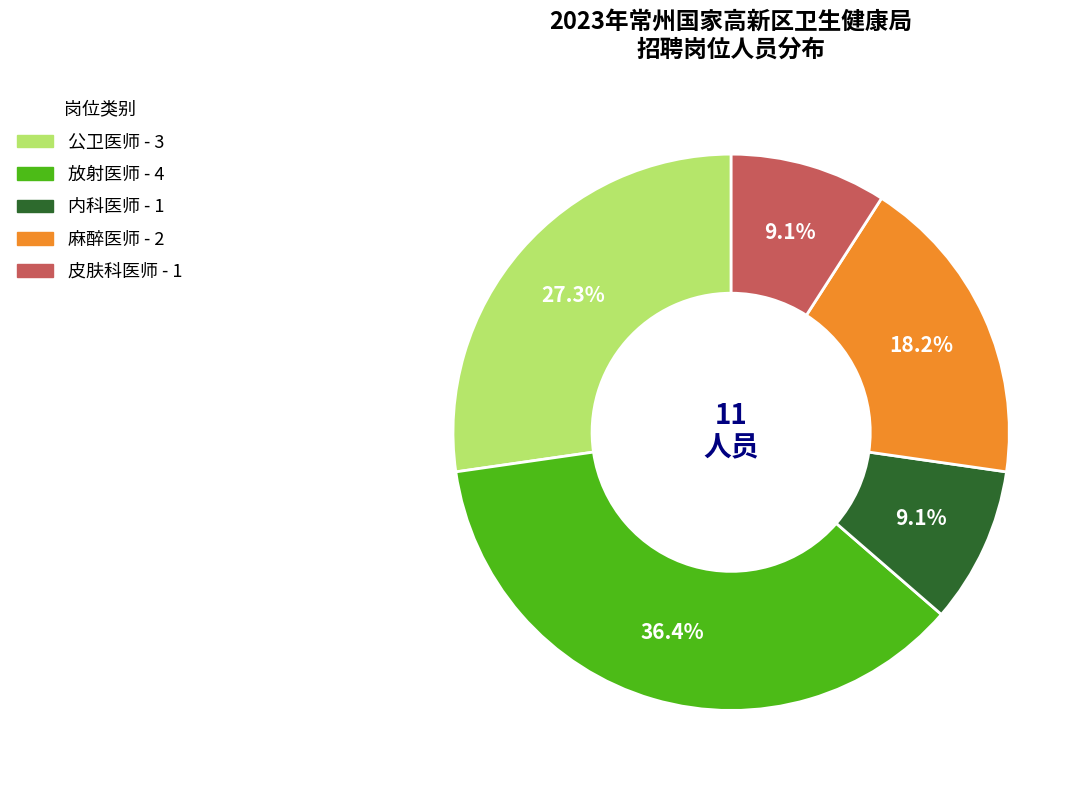

How many segments does this pie chart have?

5